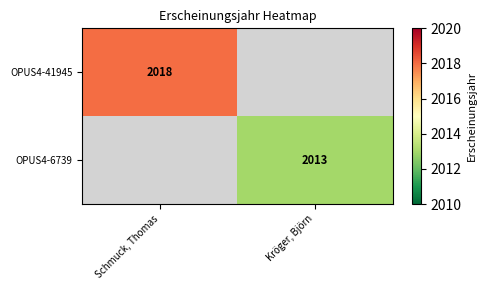

At how many categories does at least one series exceed 2016?

1